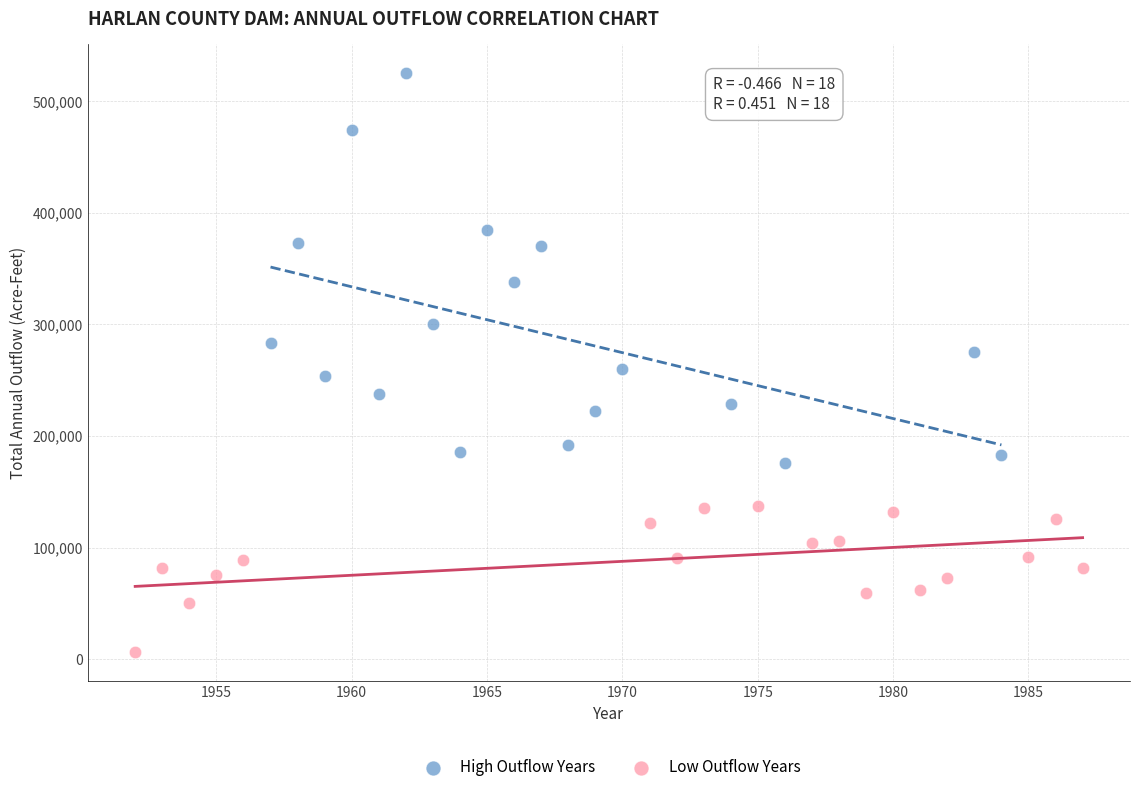

Which series has the widest spread of Y values?

High Outflow Years